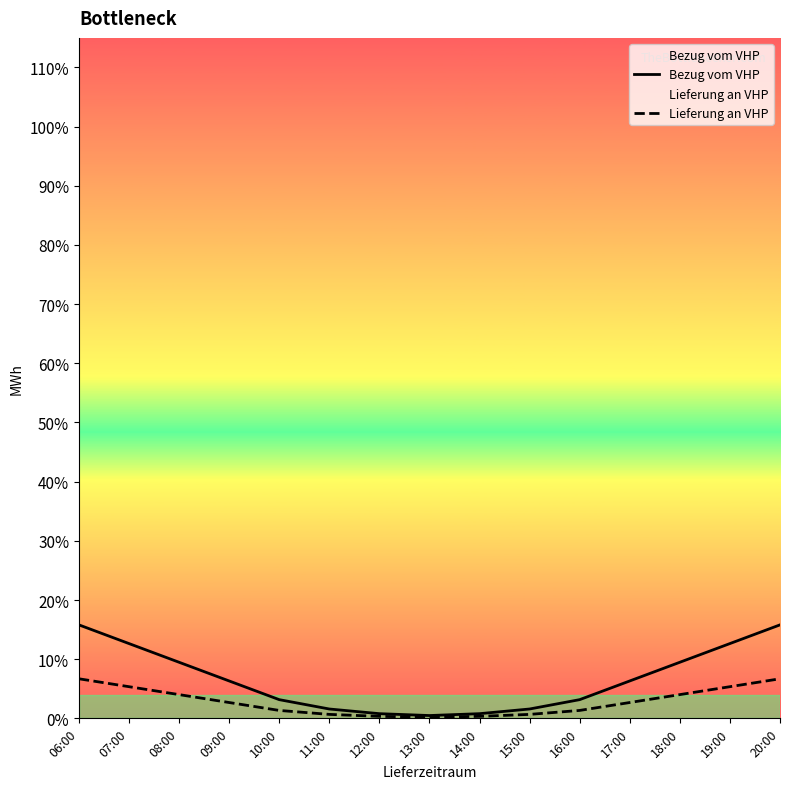

Where is Bezug vom VHP nearest to the value 4342?

08:00